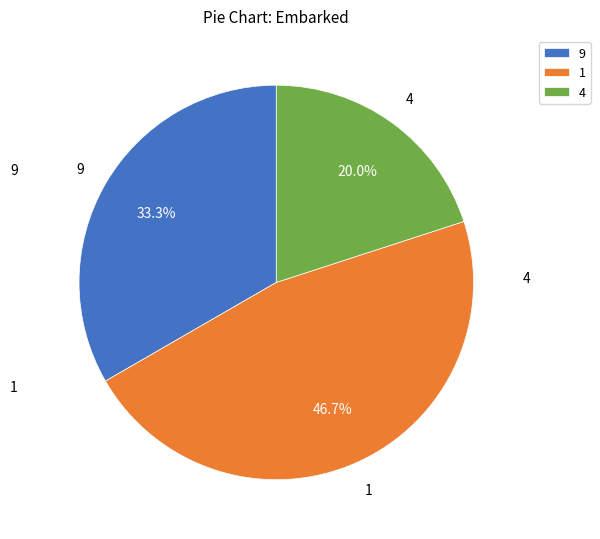

What is the ratio of the value at 4 to the value at 1?

0.4